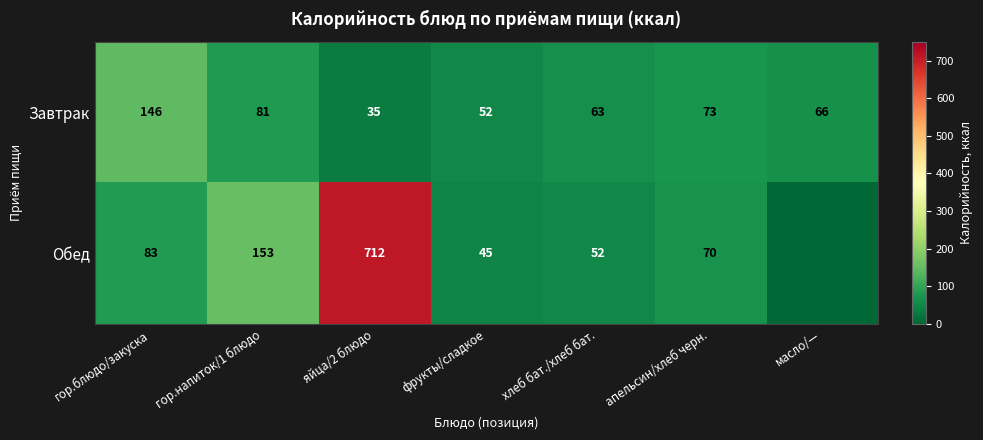

Is it true that Завтрак equals 146 at гор.блюдо/закуска?

True